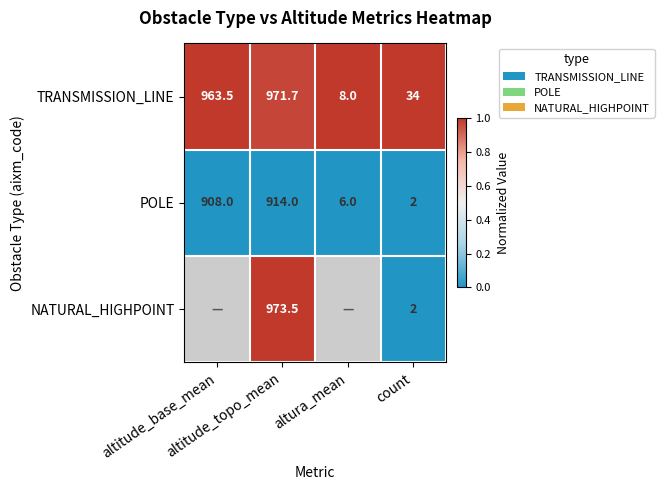

What is the difference between the maximum and minimum values in the TRANSMISSION_LINE series?

963.7